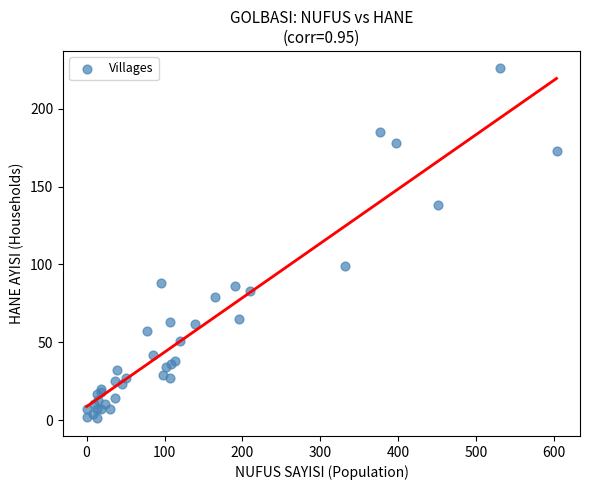

What Y value in the scatter plot is closest to 113?

99